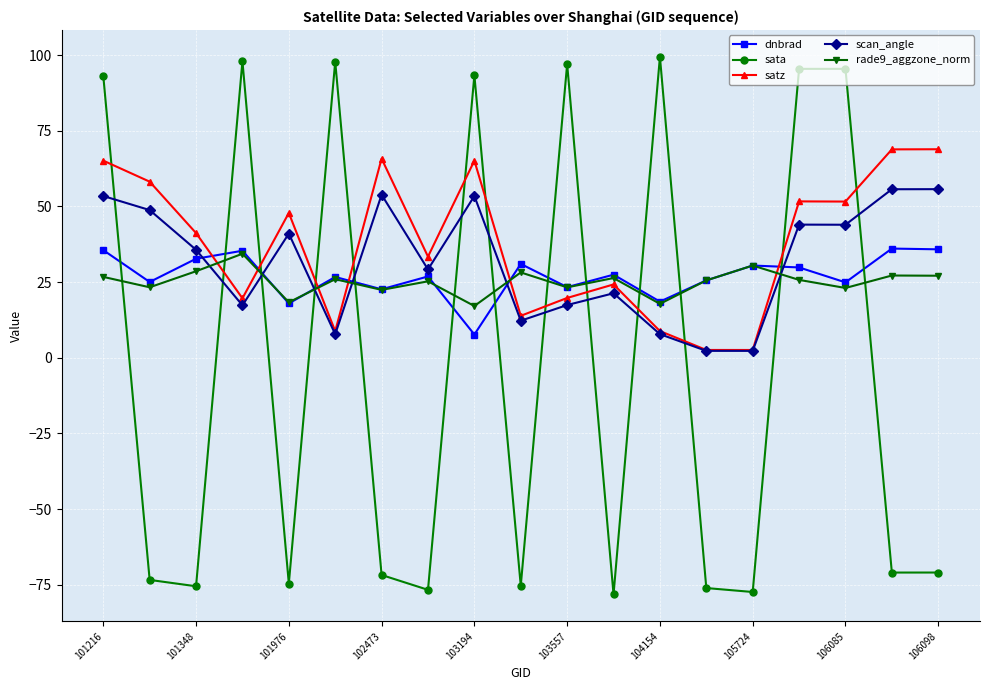

How many intersections are there between satz and dnbrad?

6